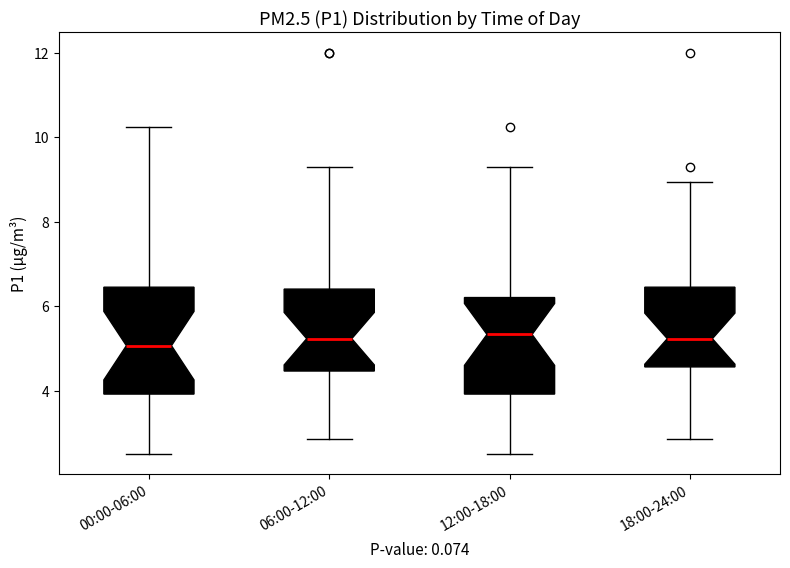

Reading left to right, transcribe this box plot: for each box, give where its median line is, the range the box spans, and where its two whiskers end, as read against the y-axis. The values are not printed on the chart, so give them approximately, as read against the axis.

00:00-06:00: median 5.0, box 4.0 to 6.4, whiskers 2.6 to 10.2
06:00-12:00: median 5.2, box 4.4 to 6.4, whiskers 2.8 to 9.4
12:00-18:00: median 5.4, box 4.0 to 6.2, whiskers 2.6 to 9.4
18:00-24:00: median 5.2, box 4.6 to 6.4, whiskers 2.8 to 9.0